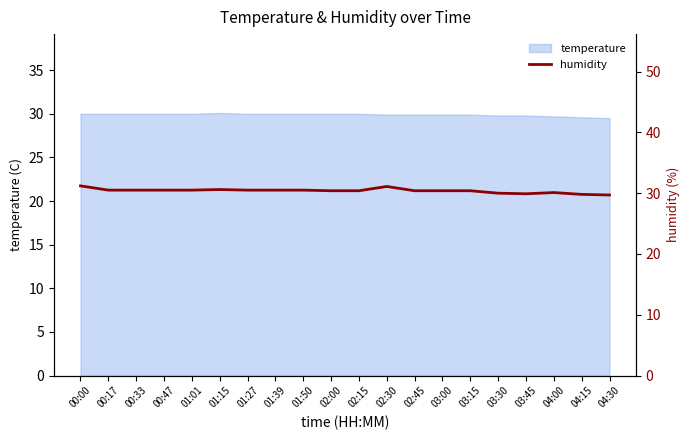

What is the difference between the values at 02:45 and 00:33?

0.1